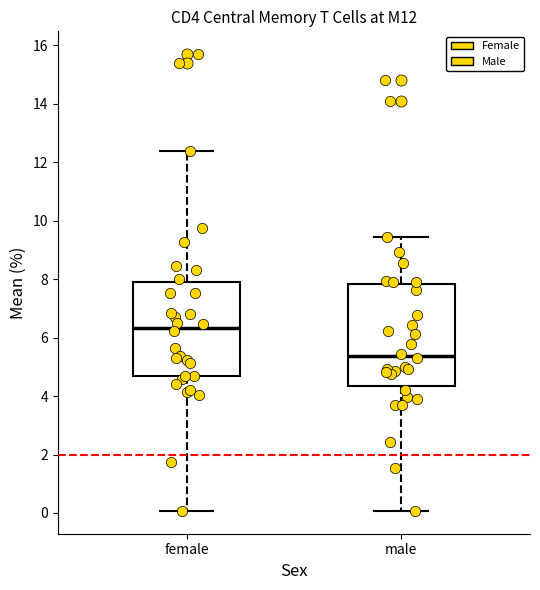

Where does the median line of the box for female sit on the y-axis? The values are not printed on the chart, so give them approximately, as read against the axis.

6.4